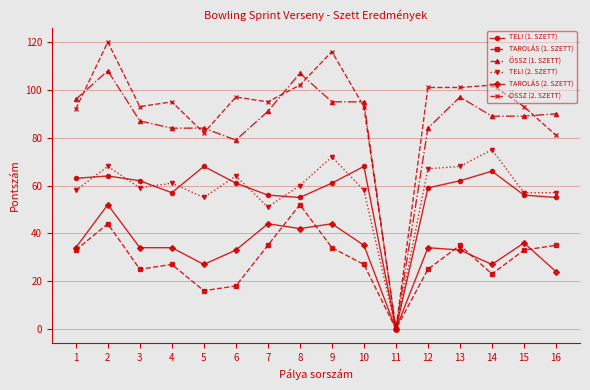

What is the value of the ÖSSZ (1. SZETT) point at the 8th from the left?

107